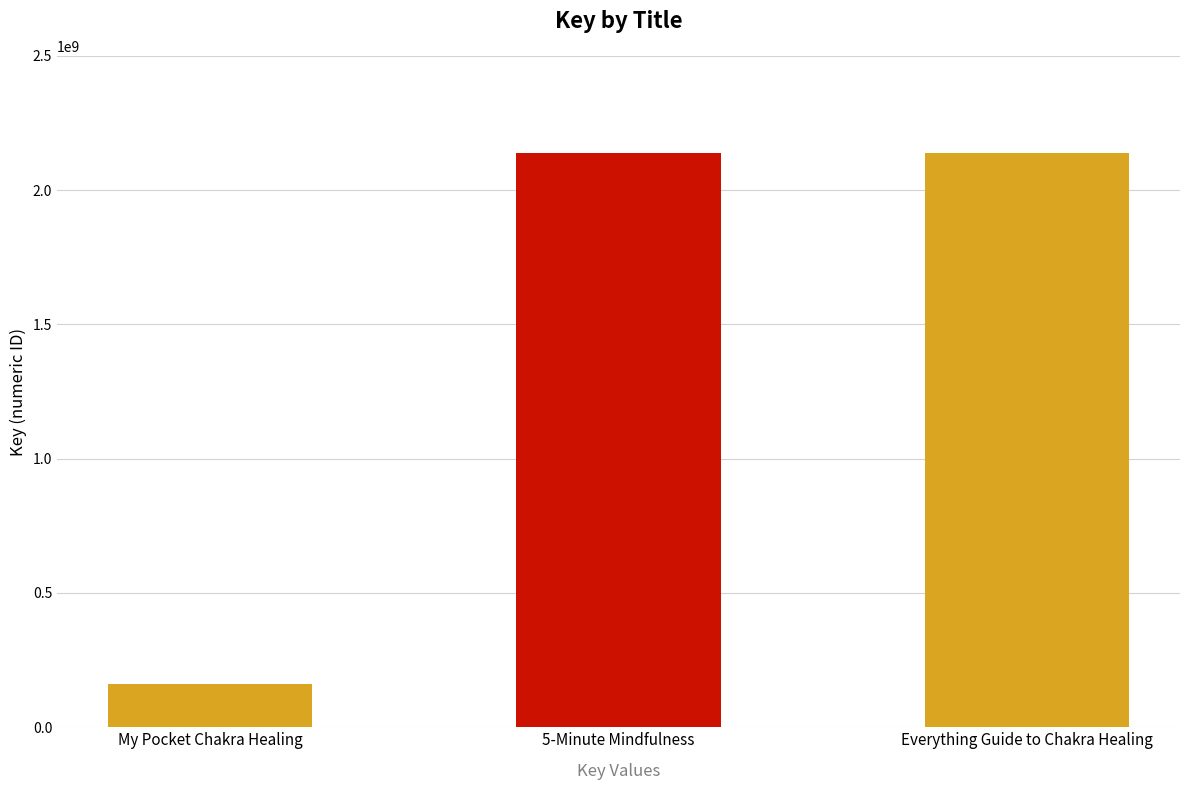

Where is the data nearest to the value 1150011317?

Everything Guide to Chakra Healing